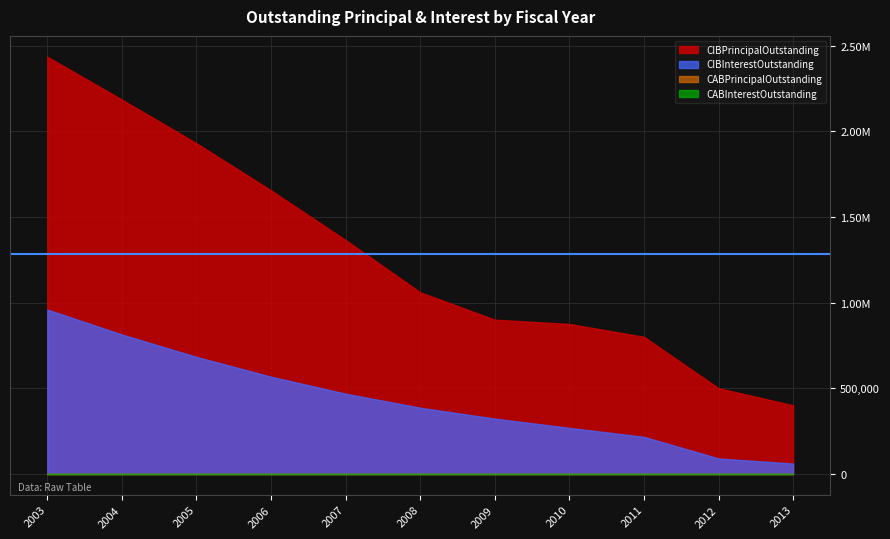

What is the minimum value for CIBInterestOutstanding?

60000.0